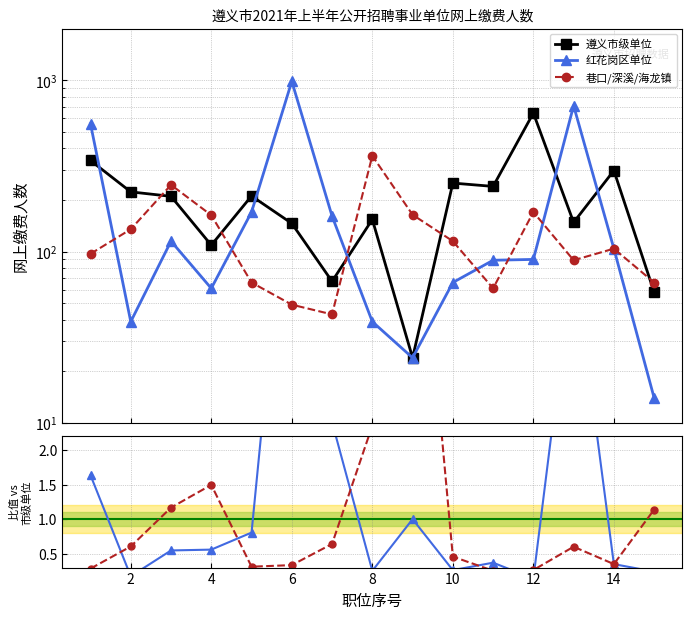

The 遵义市级单位 series shows 254.9 at 10. True or false?

False